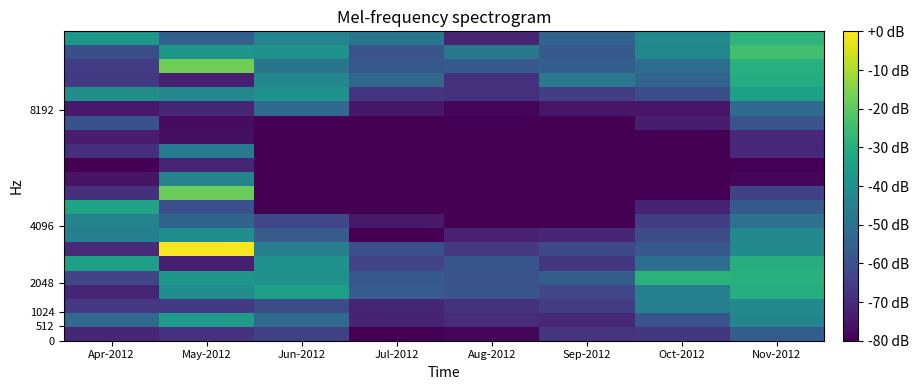

Between Oct-2012 and Aug-2012, which is larger?

Oct-2012